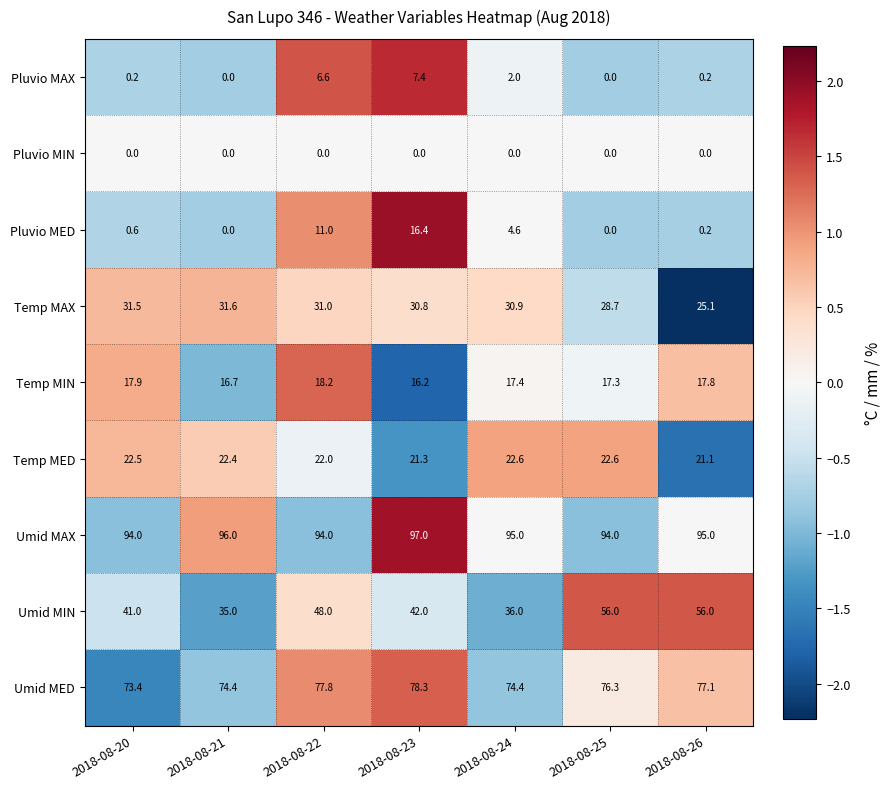

What is the difference between the maximum and minimum values in the Umid MED series?

4.9